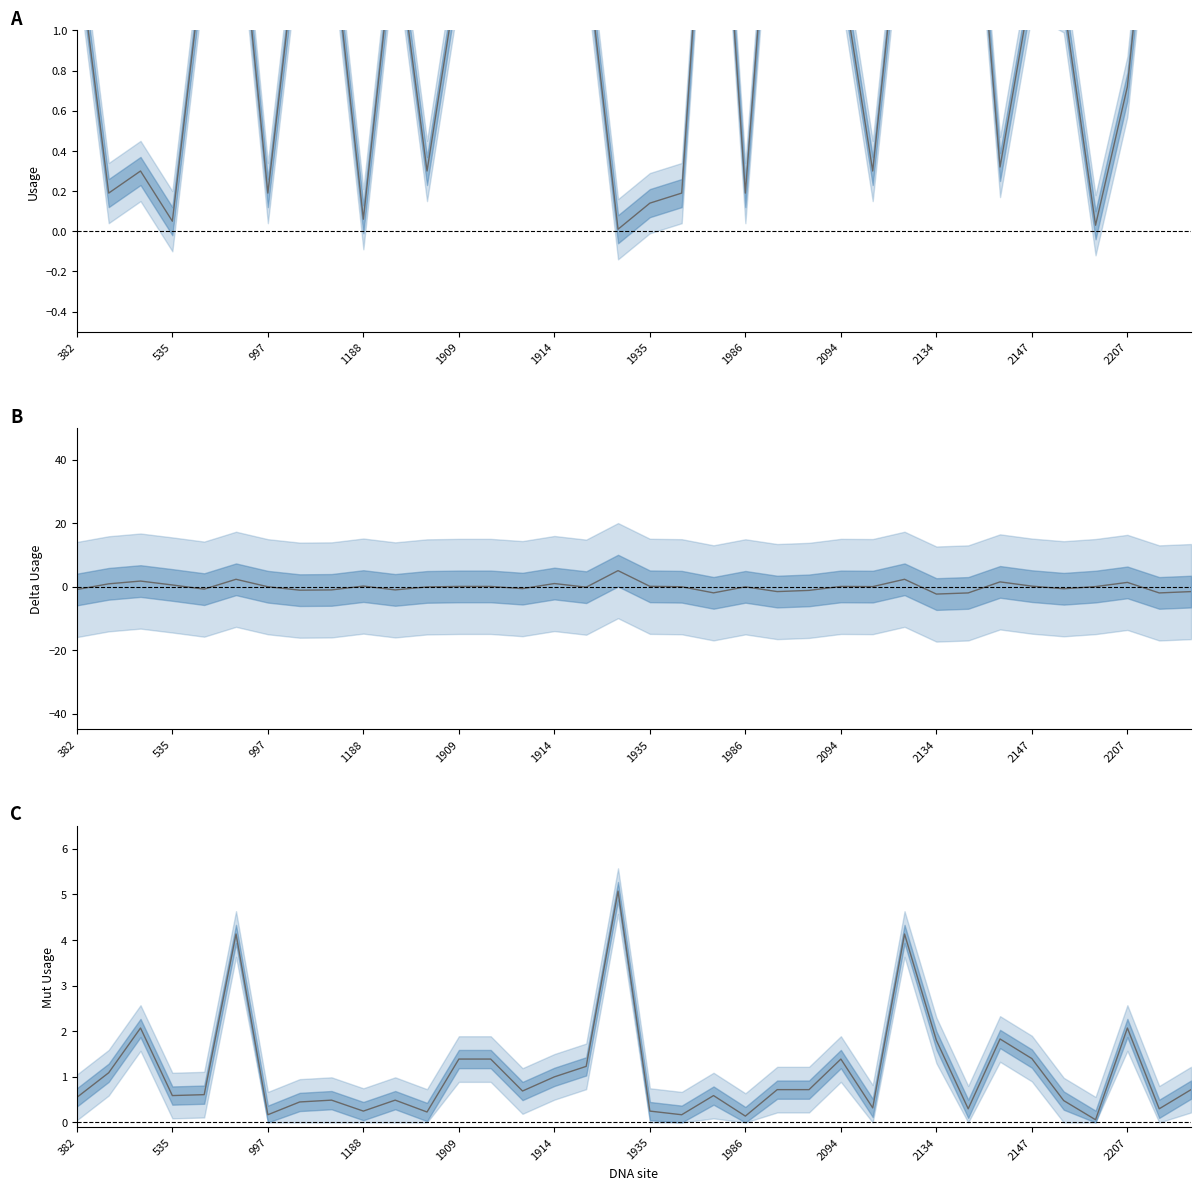

What is the difference between the highest and lowest values at 17?

5.1